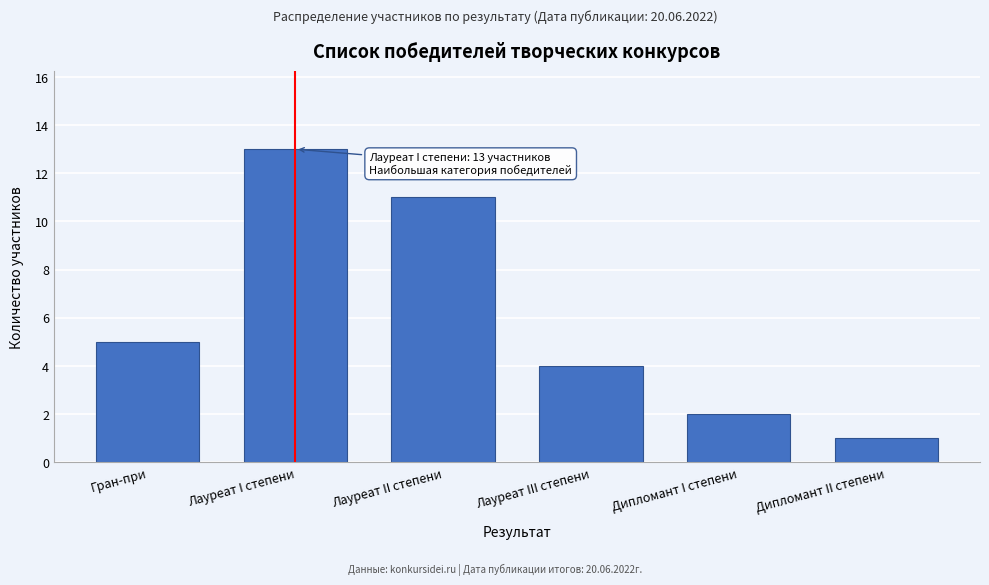

Reading right to left, transcribe all the data shown in this chart.

Дипломант II степени=1	Дипломант I степени=2	Лауреат III степени=4	Лауреат II степени=11	Лауреат I степени=13	Гран-при=5